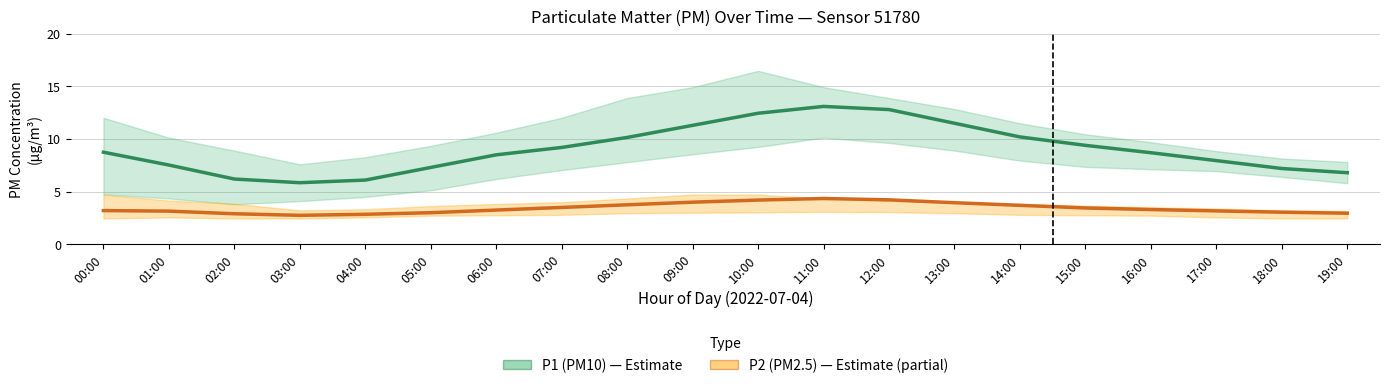

At which category does P2 (PM2.5) — Estimate (partial) reach its first local peak?

11:00